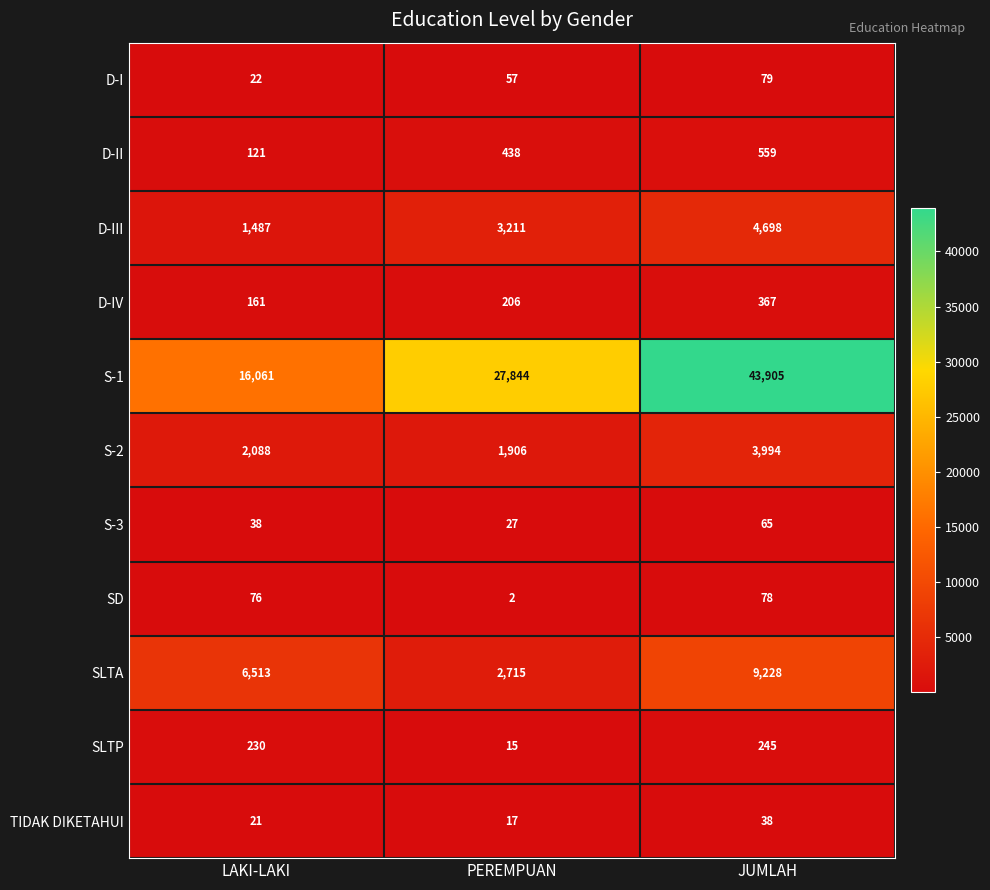

At how many categories does at least one series exceed 34157?

1